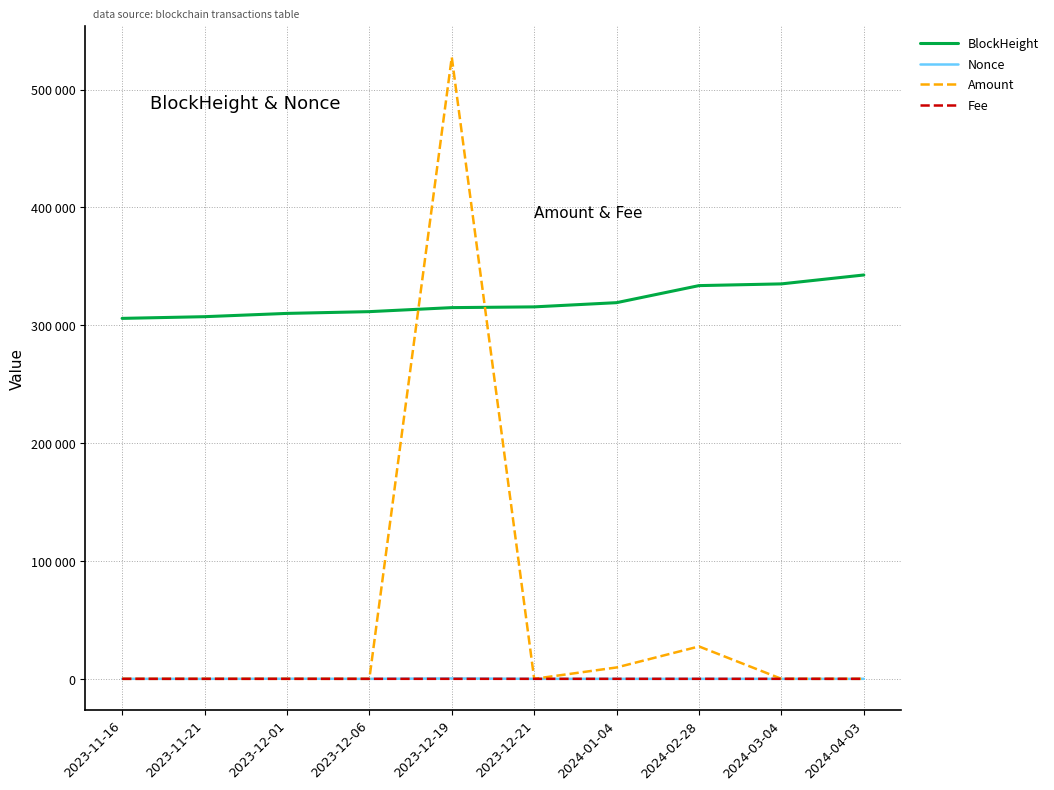

Does the chart display data point markers on the line(s)?

No